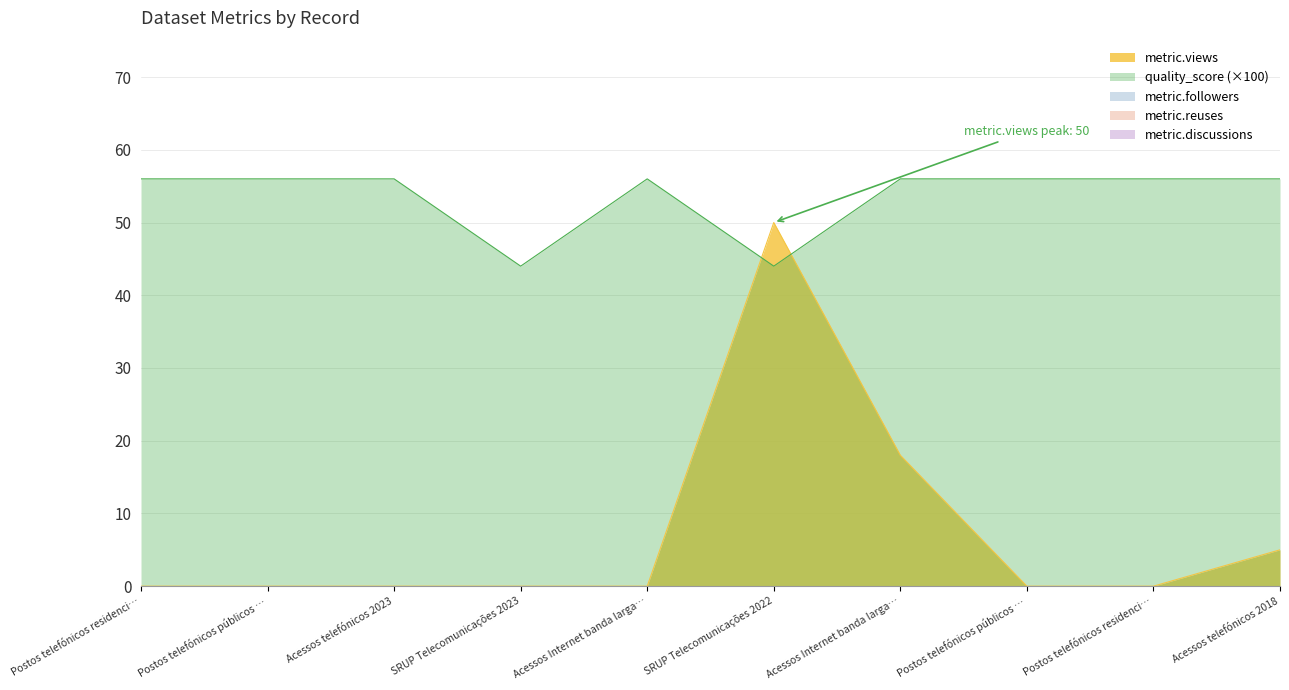

At which category is the sum across all series the highest?

SRUP Telecomunicações 2022